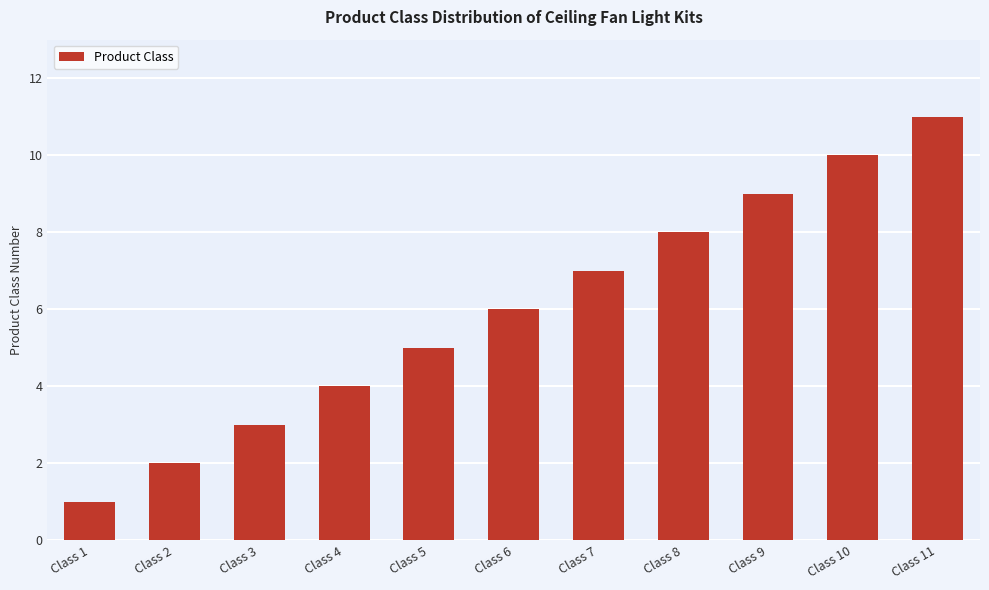

How many values are between 3 and 9?

7